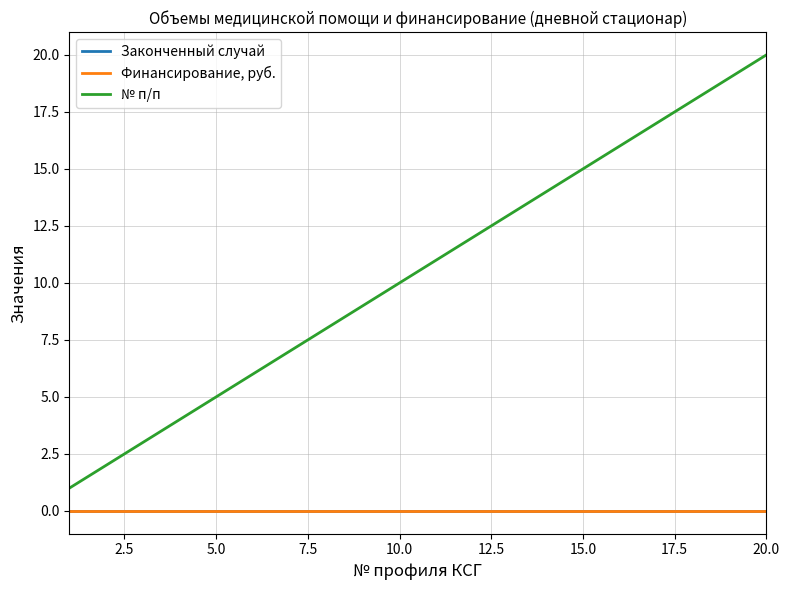

Does the chart display data point markers on the line(s)?

No